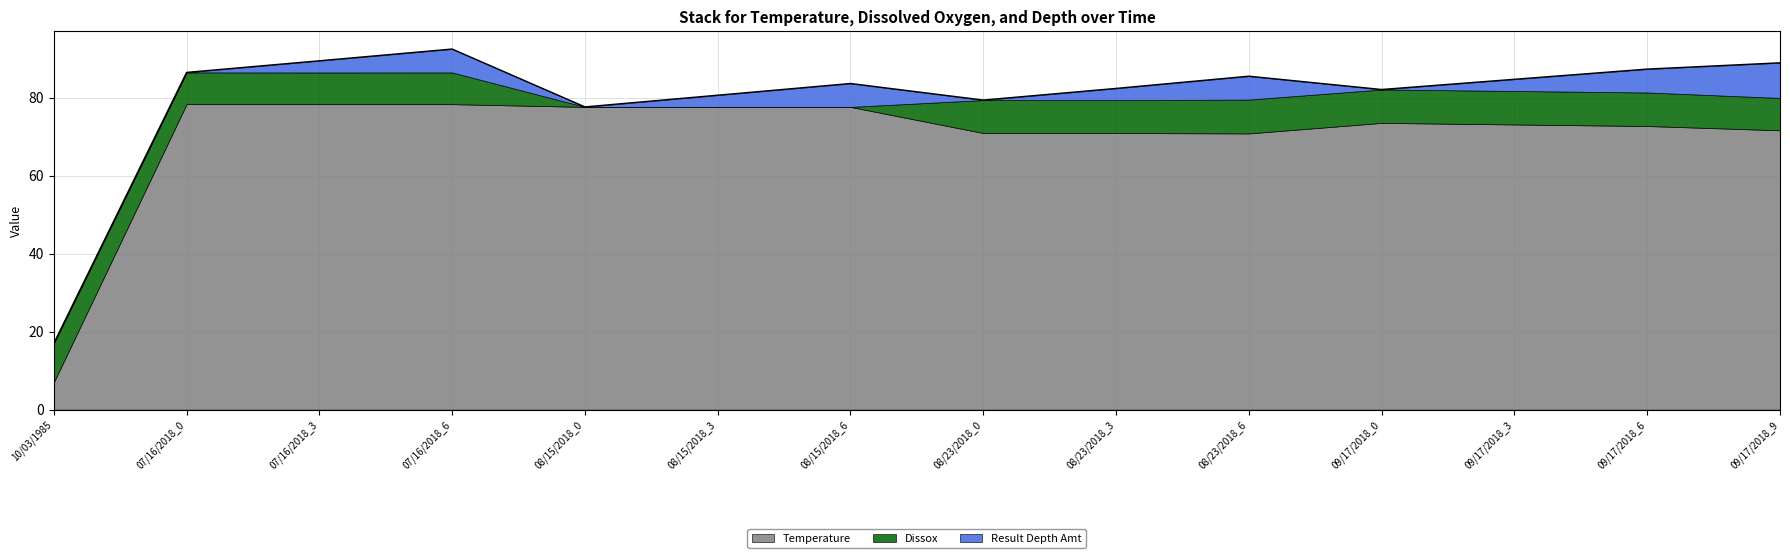

What are all the series names shown in the legend?

Temperature, Dissox, Result Depth Amt